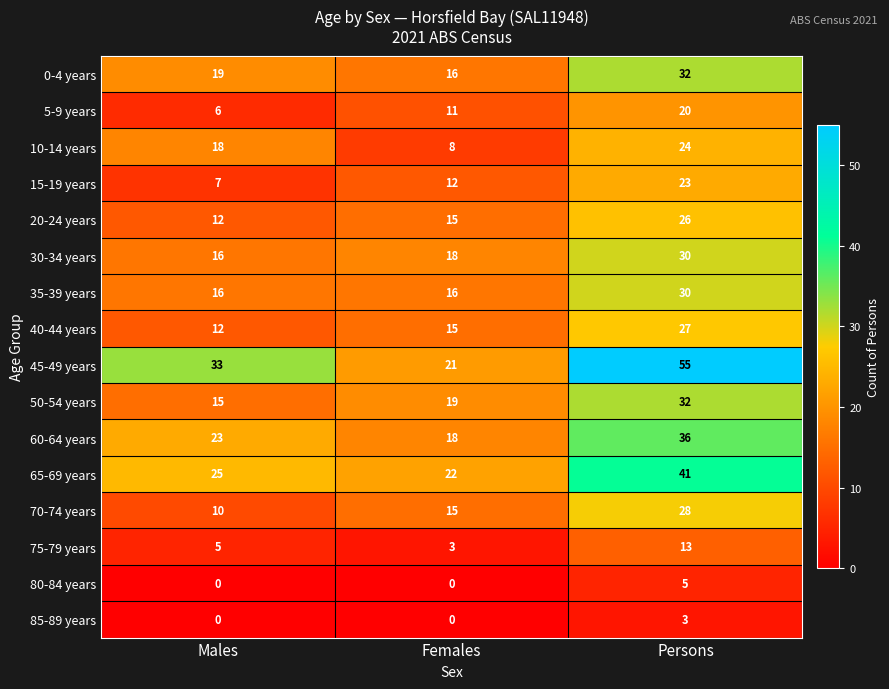

What is the difference between the 40-44 years values at Males and Persons?

15